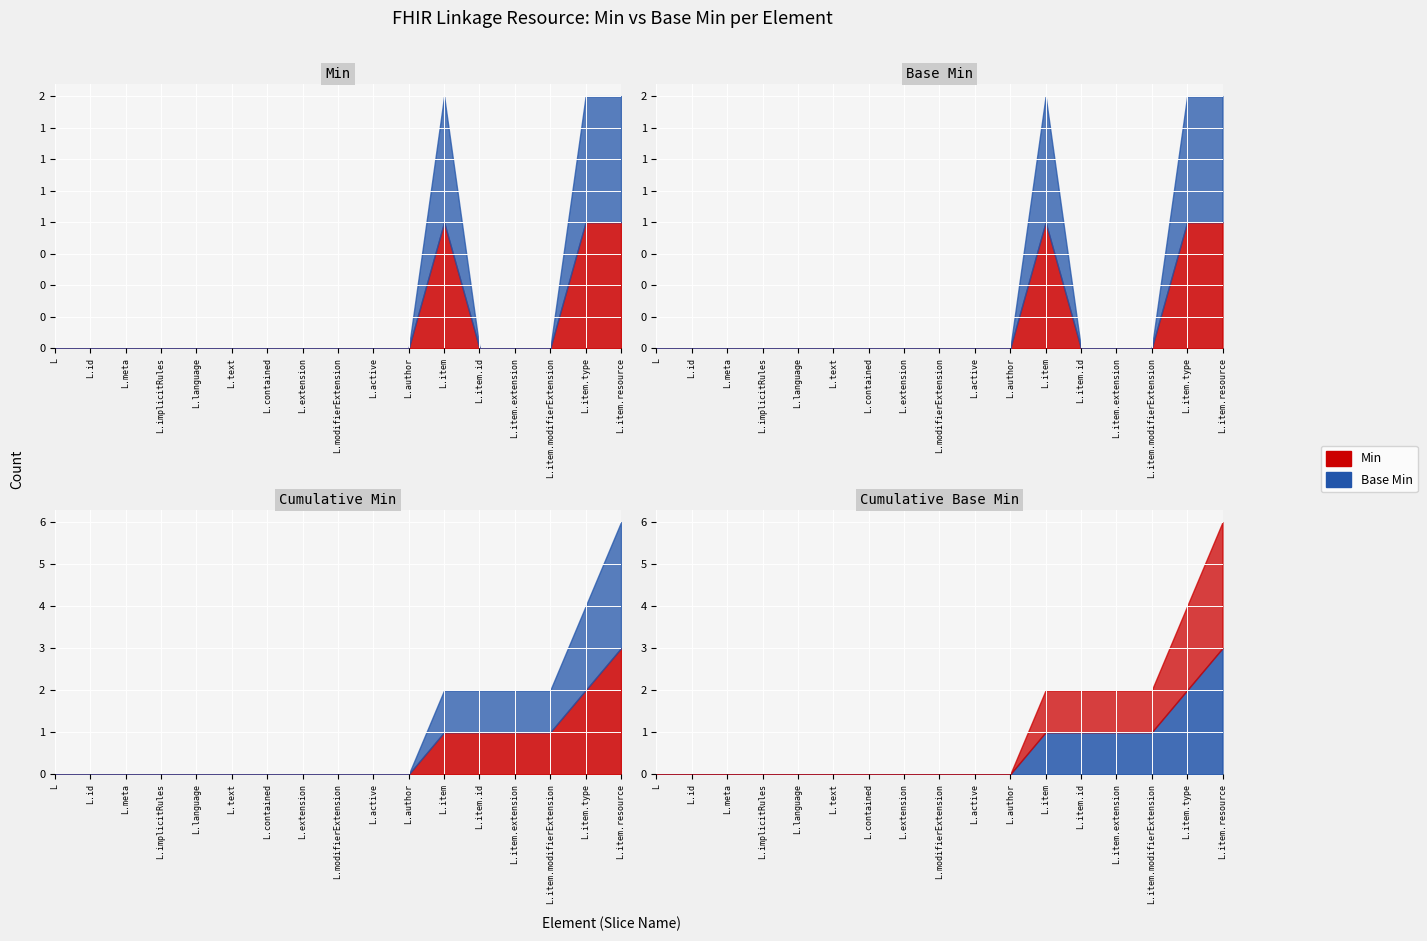

Count the number of data series in this chart.

2